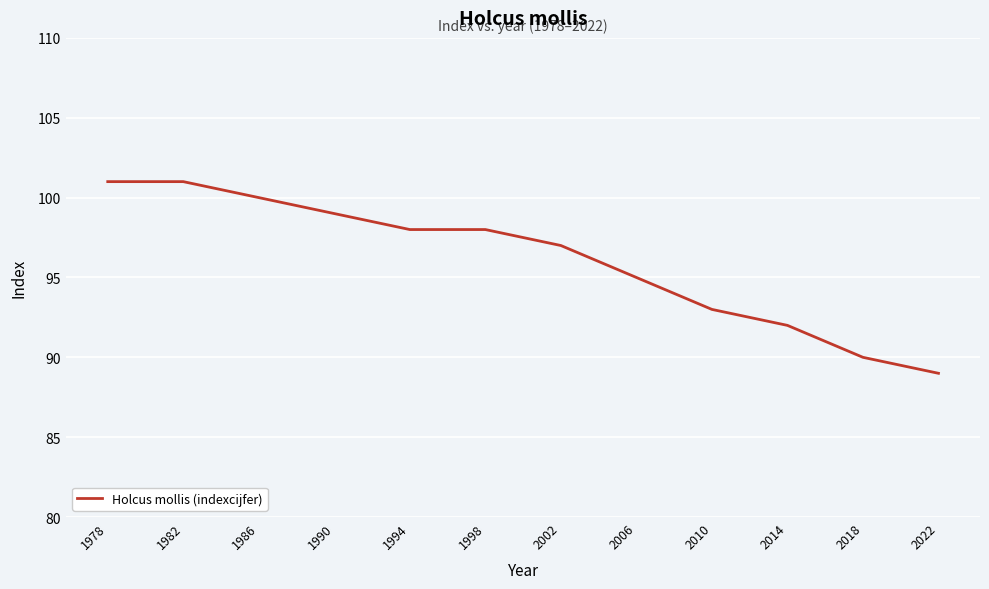

What is the maximum value shown in the chart?

101